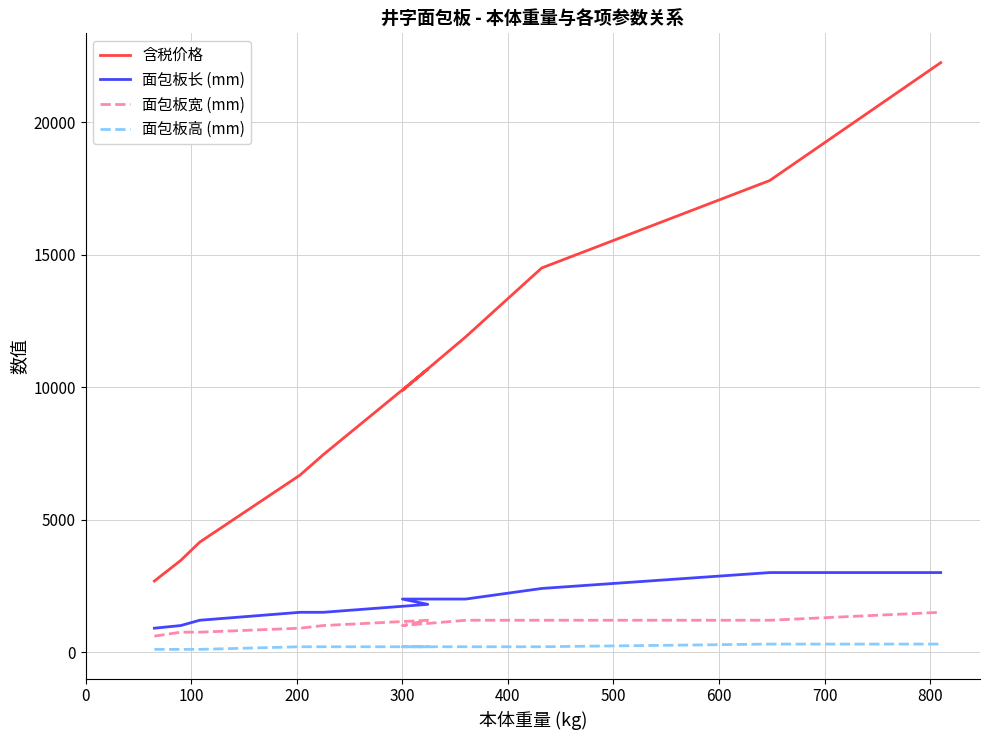

True or false: 面包板长 (mm) and 面包板高 (mm) intersect in this chart.

False